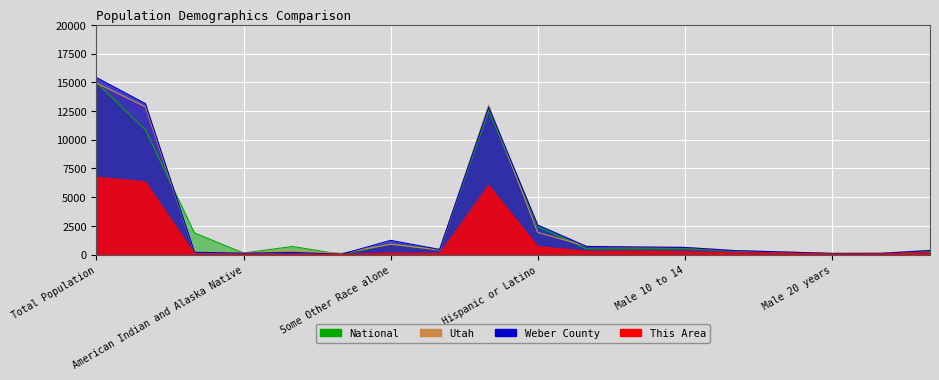

Which series has the largest range (max minus min)?

Weber County